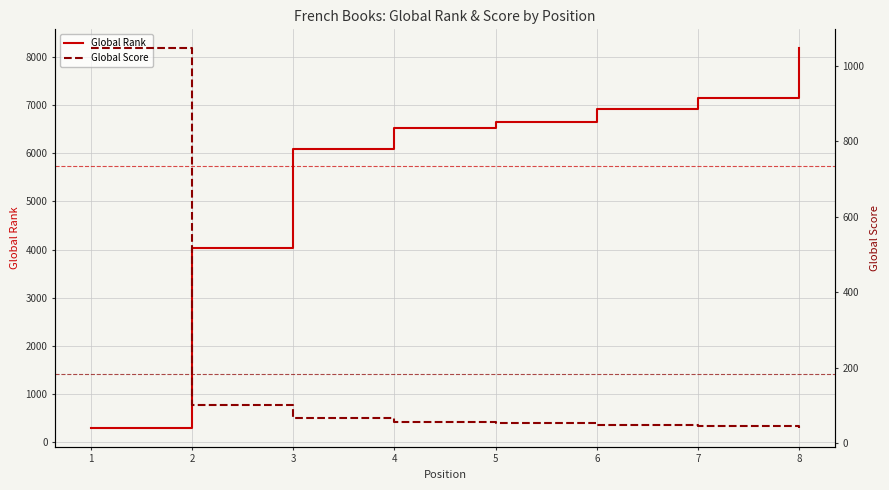

Which category has the lowest value across all series?

8